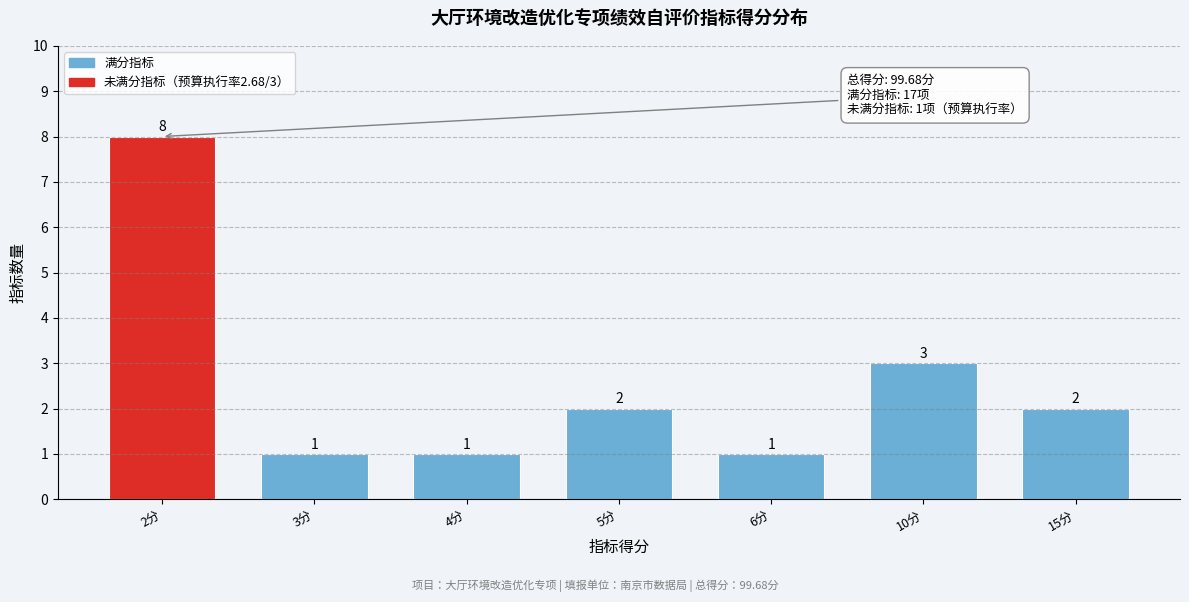

Reading left to right, what are all the values shown in this chart?

8	1	1	2	1	3	2